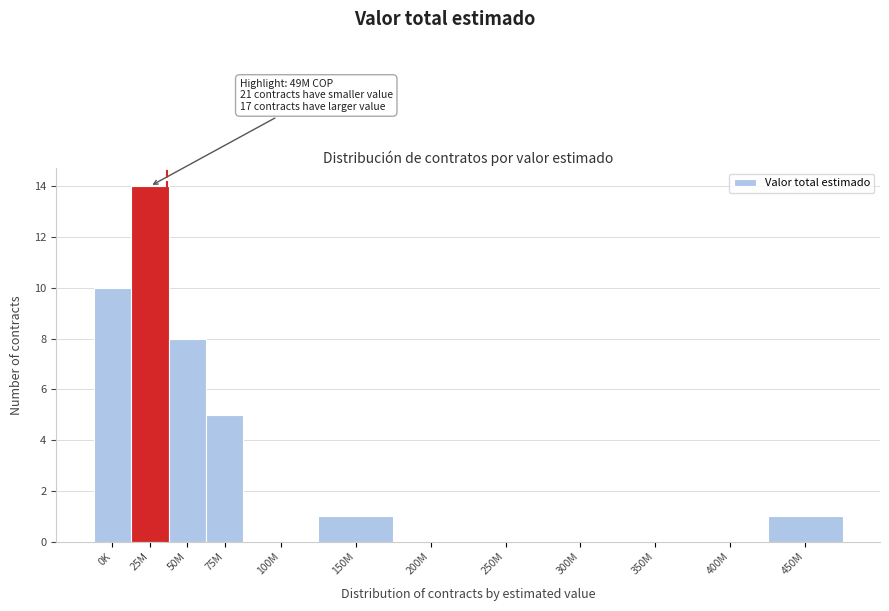

Reading left to right, transcribe all the data shown in this chart.

0K=10	25M=14	50M=8	75M=5	100M=0	150M=1	200M=0	250M=0	300M=0	350M=0	400M=0	450M=1